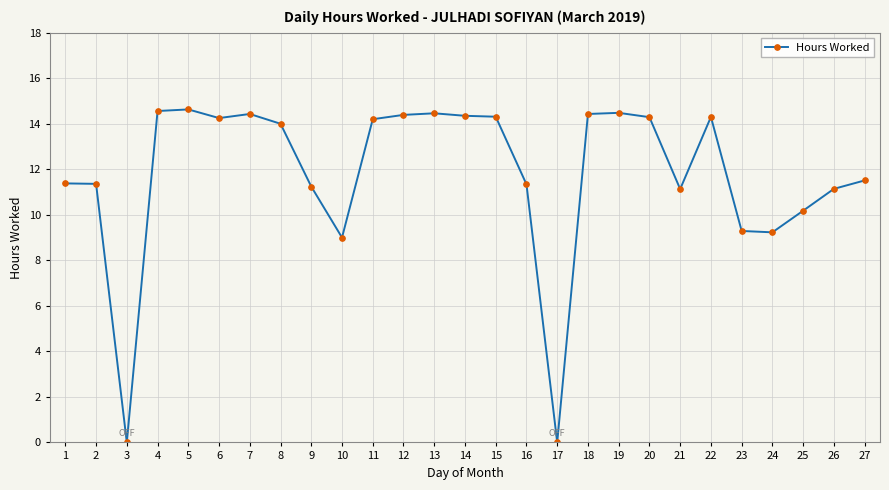

Where does the data first go above 14?

4